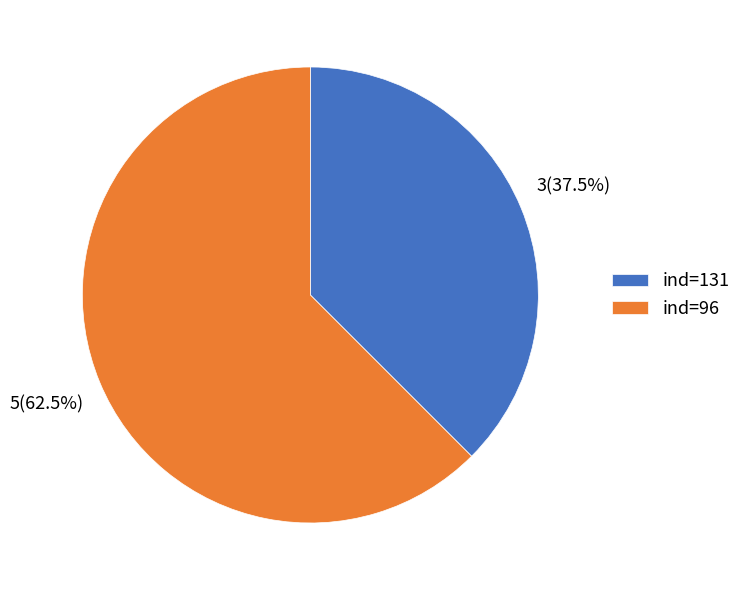

Which has a higher value, ind=96 or ind=131?

ind=96